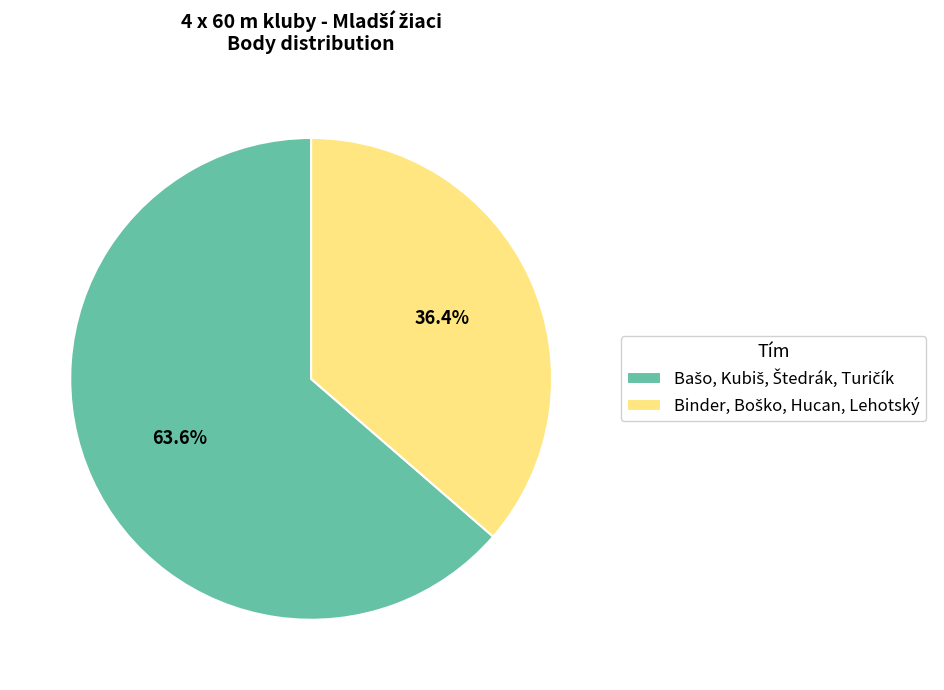

Is there a majority slice in this chart?

Yes